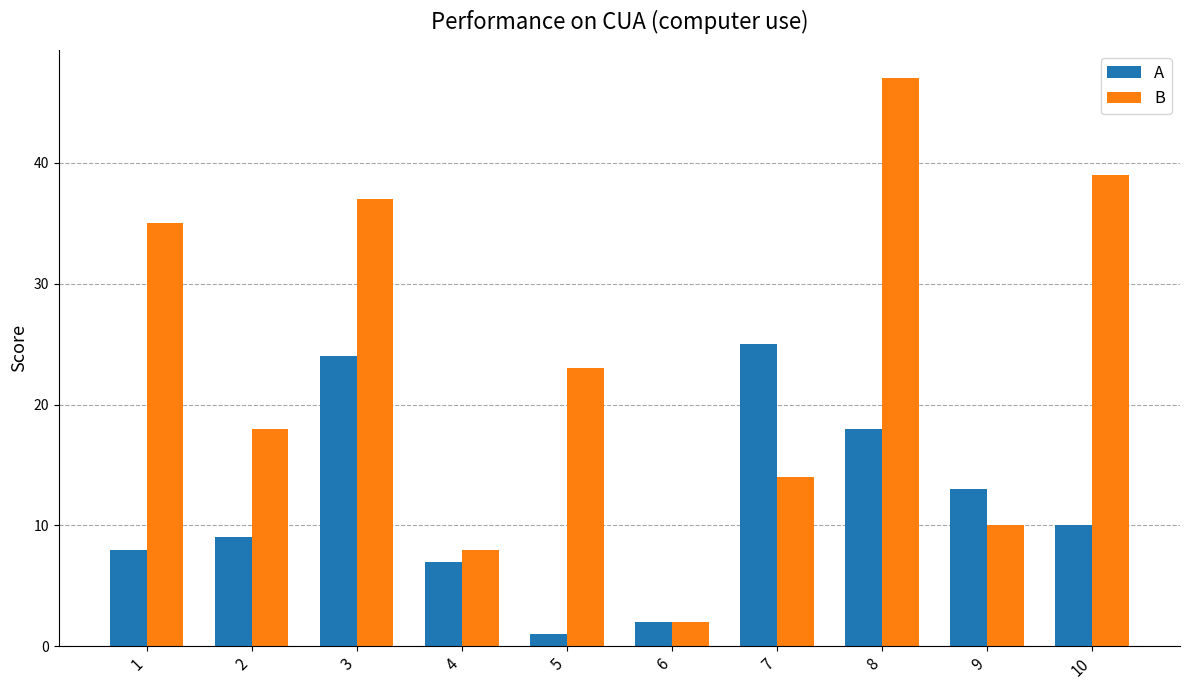

At which label does A first exceed 10?

3